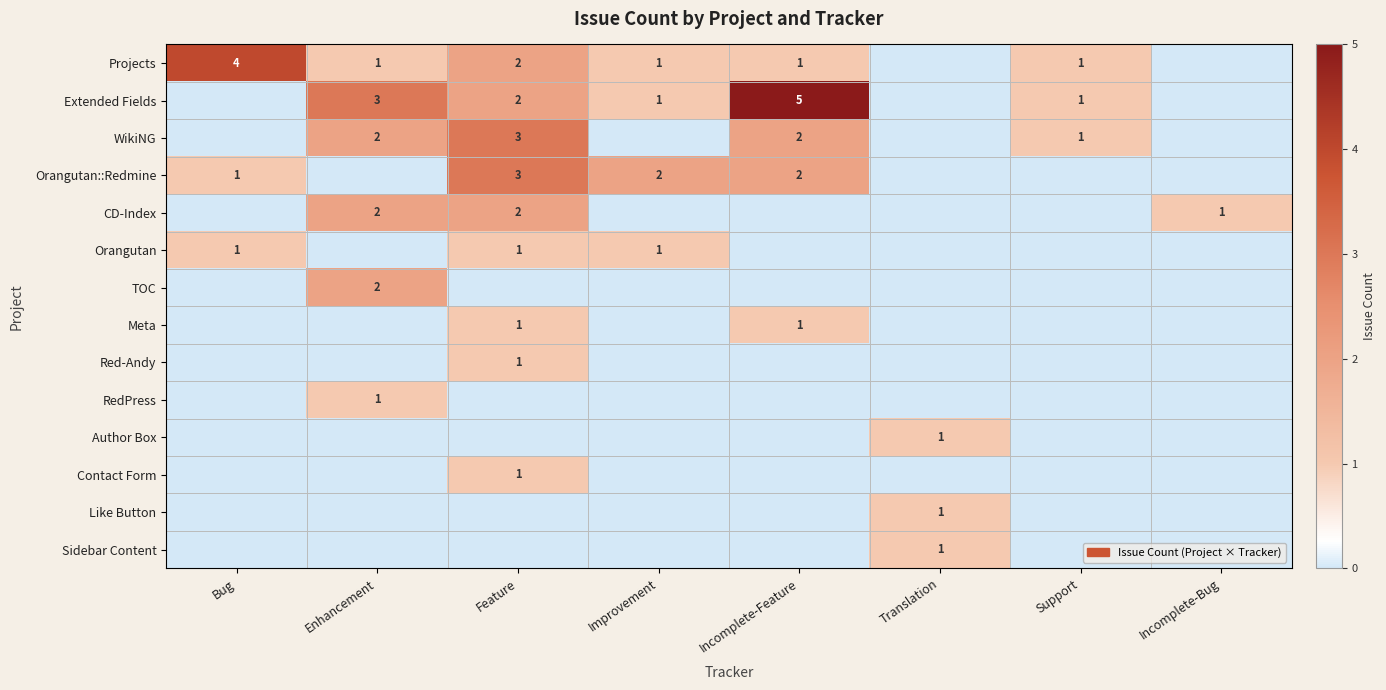

What is the sum of the Projects values at Feature and Enhancement?

3